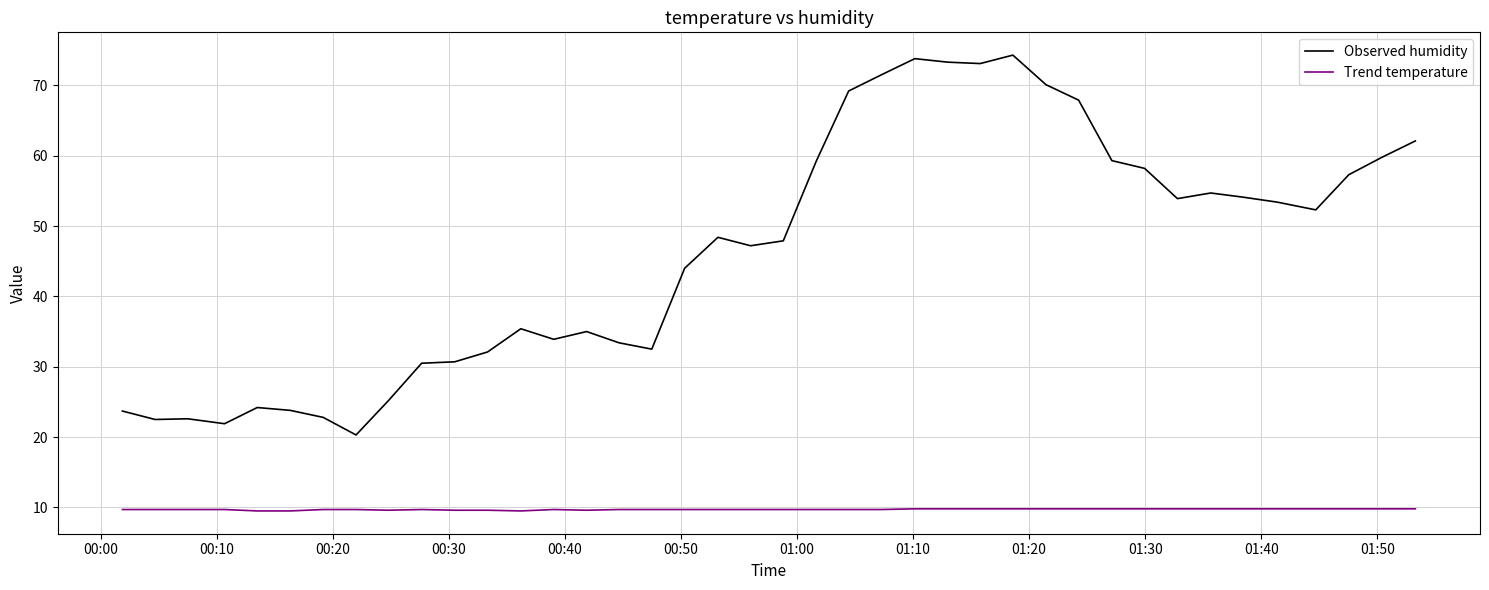

Which series has the largest range (max minus min)?

Observed humidity